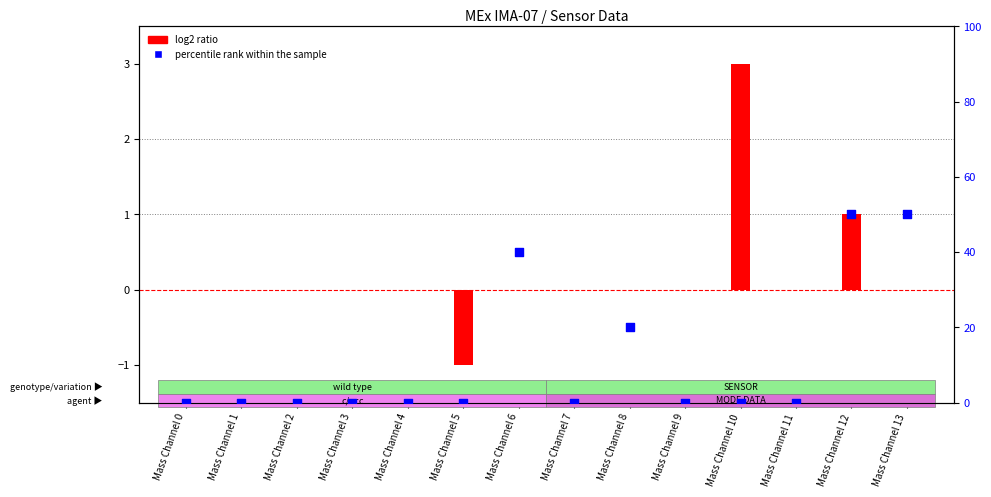

Is the value of percentile rank within the sample at Mass Channel 12 greater than the value of log2 ratio at Mass Channel 5?

Yes